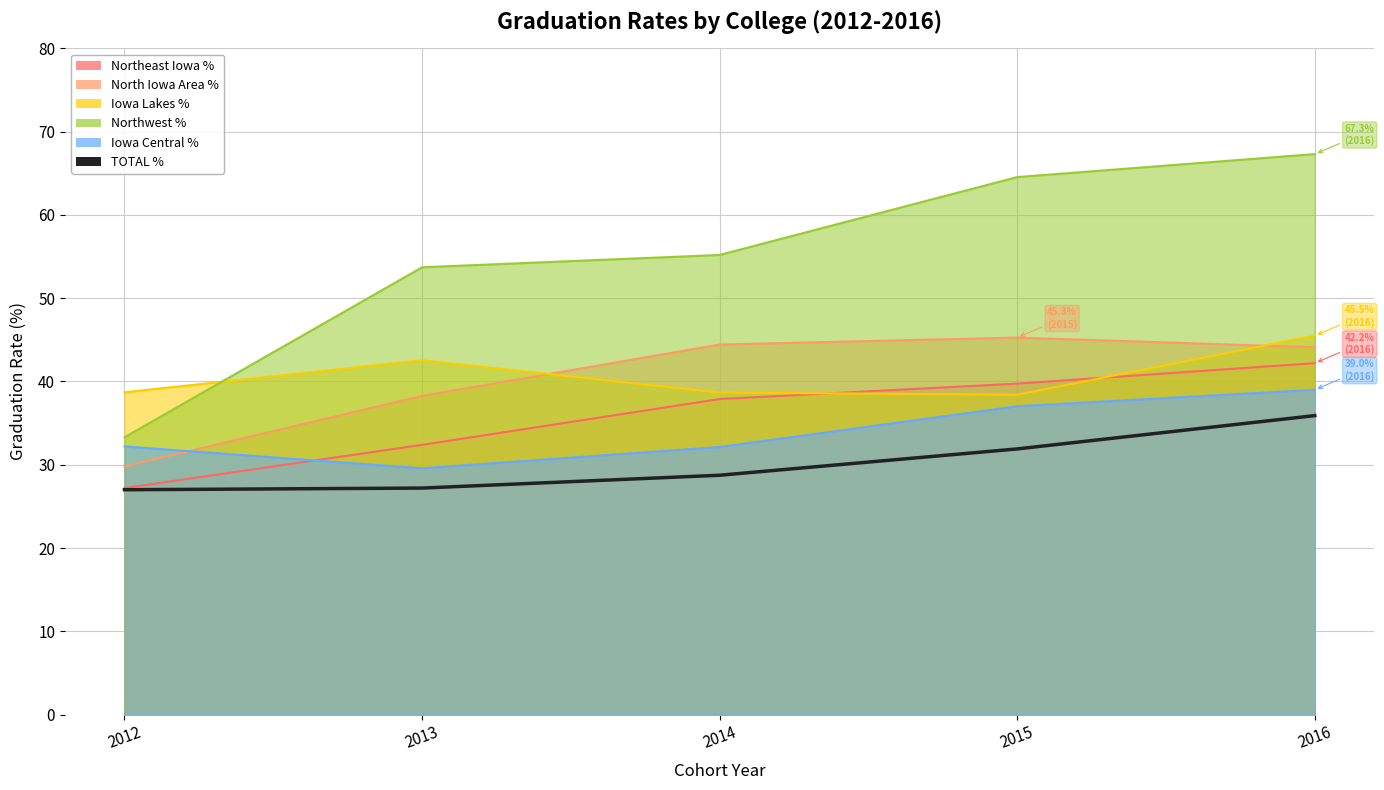

What is the sum of all values?

150.7